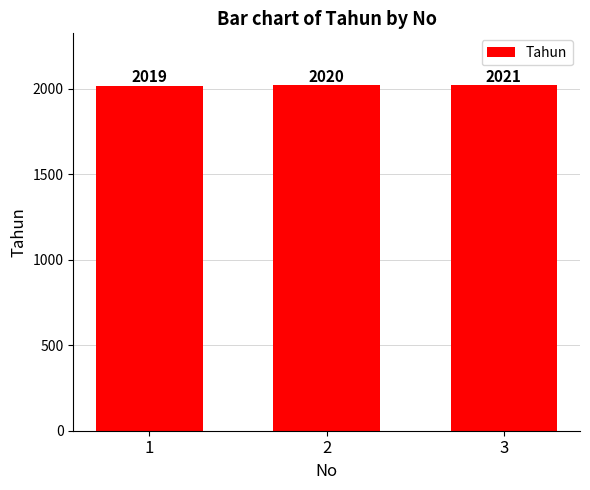

List the labels in order of value, smallest first.

1, 2, 3